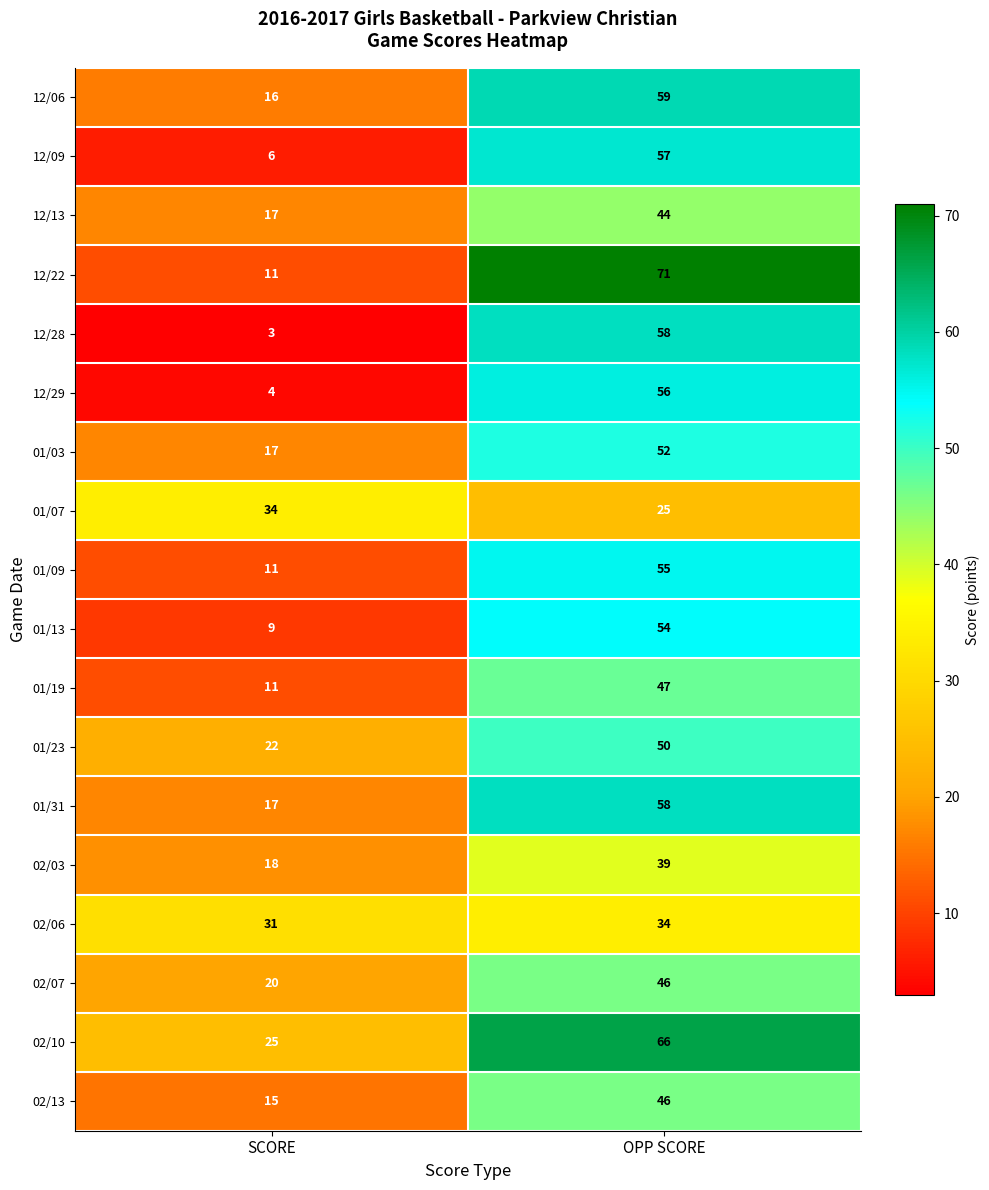

At which label is 01/13 closest to 31?

SCORE